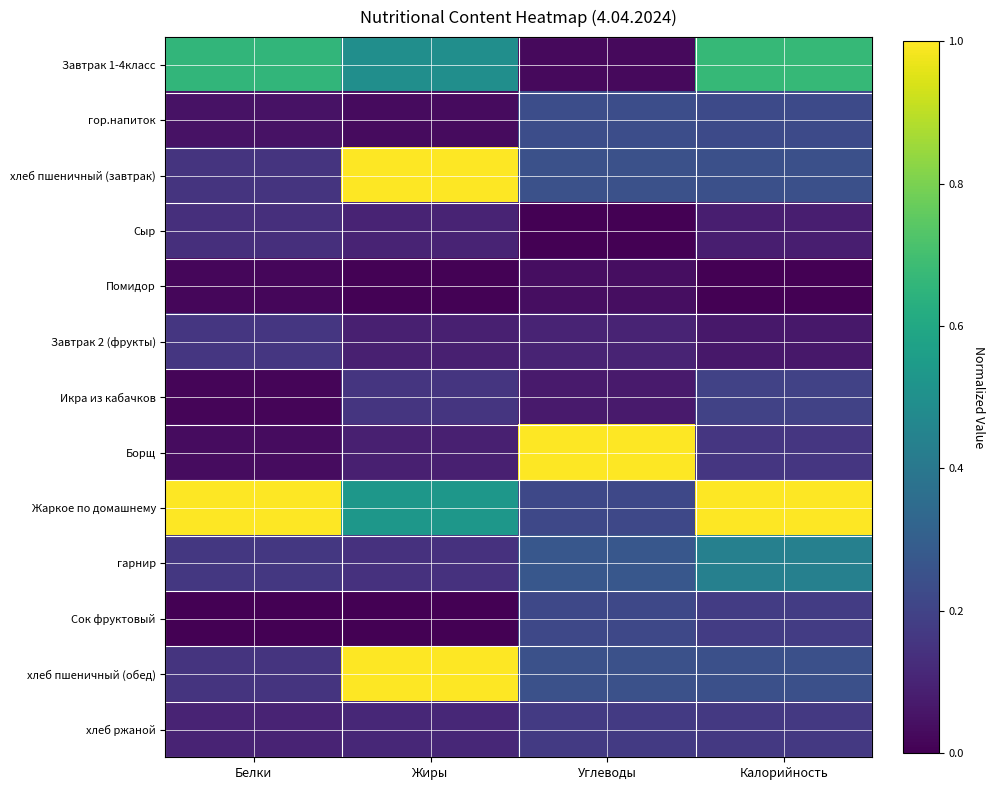

How many data points does each series have?

4